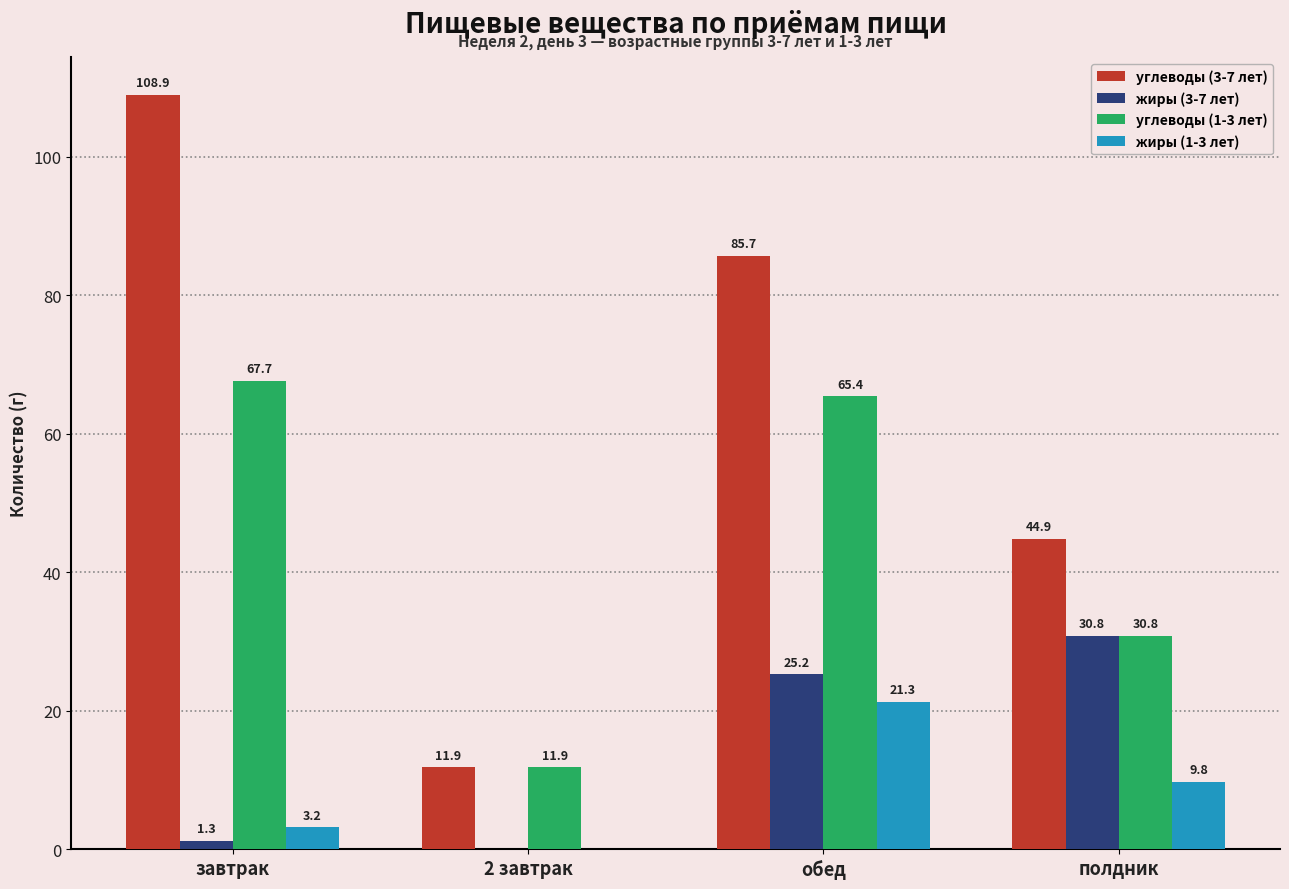

Is it true that жиры (1-3 лет) equals 2.7 at полдник?

False